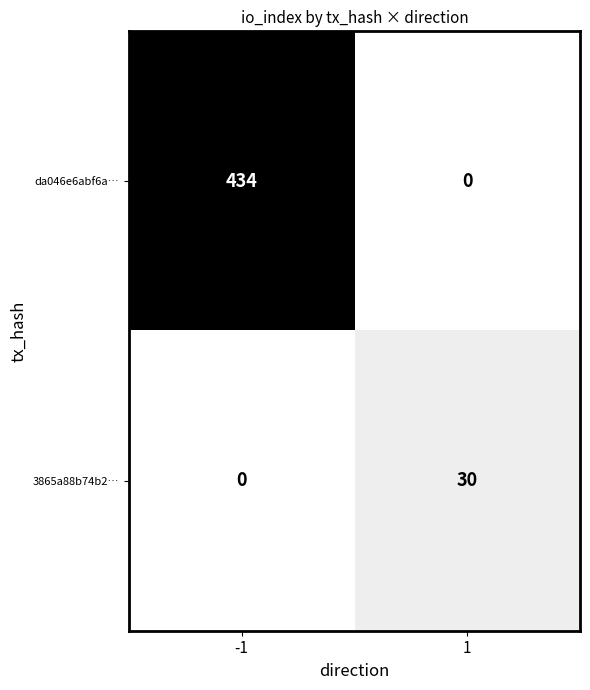

Rank the series at -1 from highest to lowest value.

da046e6abf6a…, 3865a88b74b2…